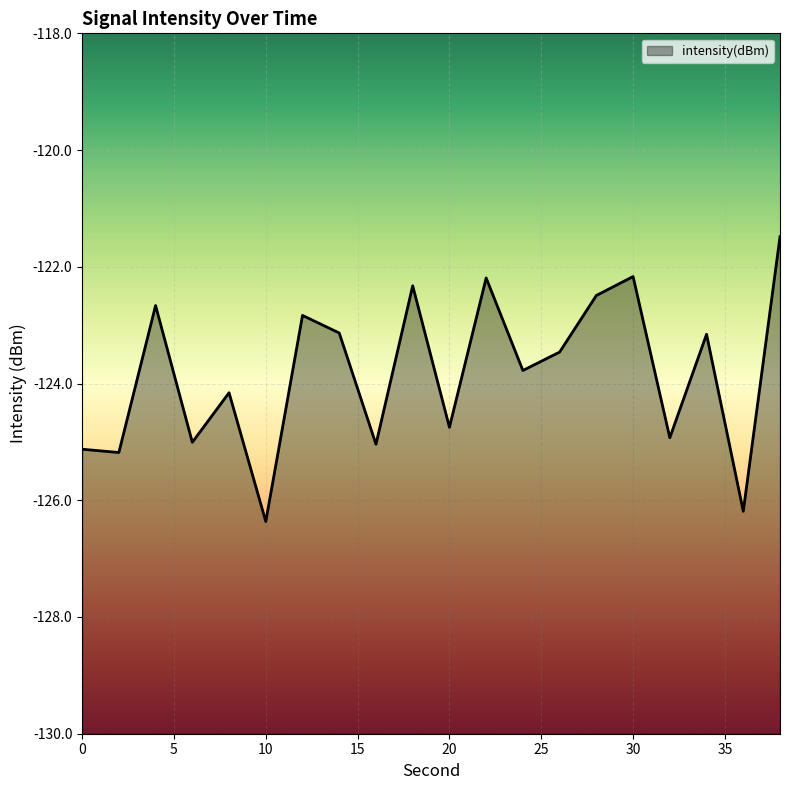

How many lines are shown in the chart?

1